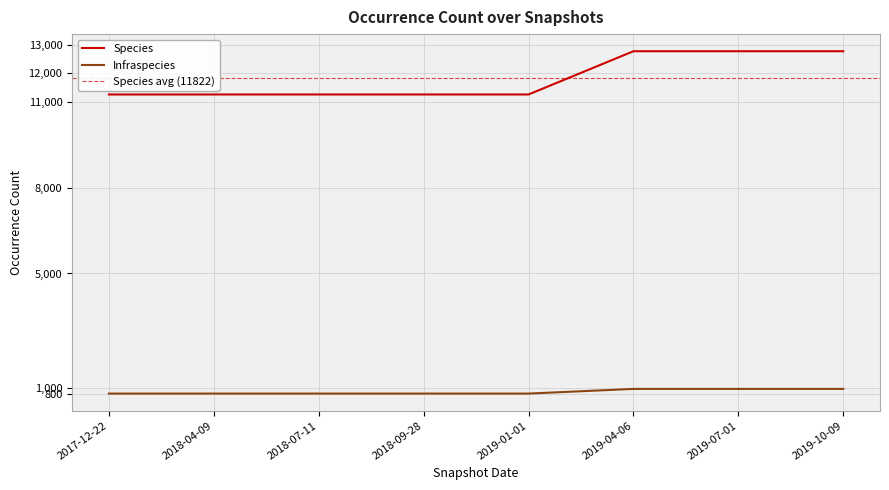

How many lines are shown in the chart?

2